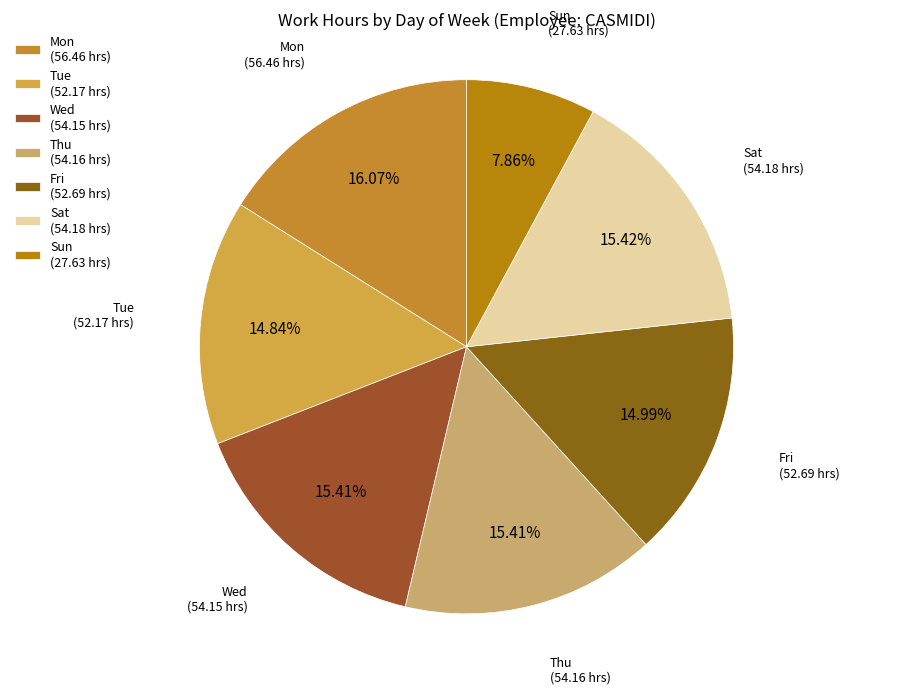

Is Sat the majority of the pie?

No